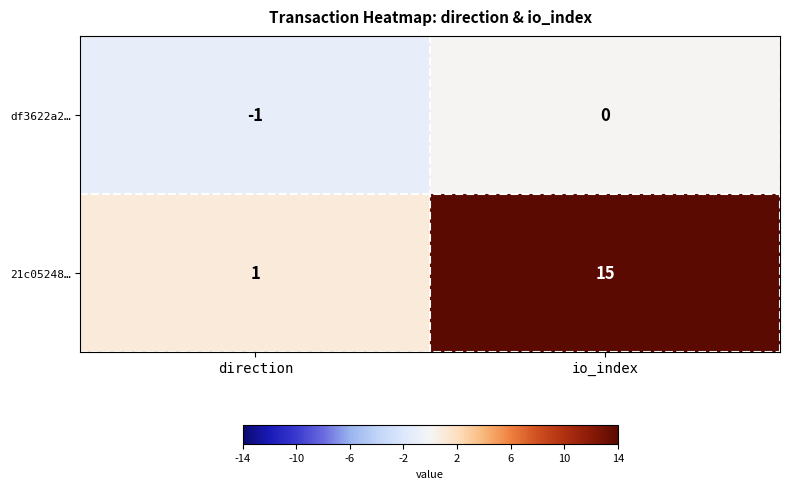

At how many categories does at least one series exceed 8?

1